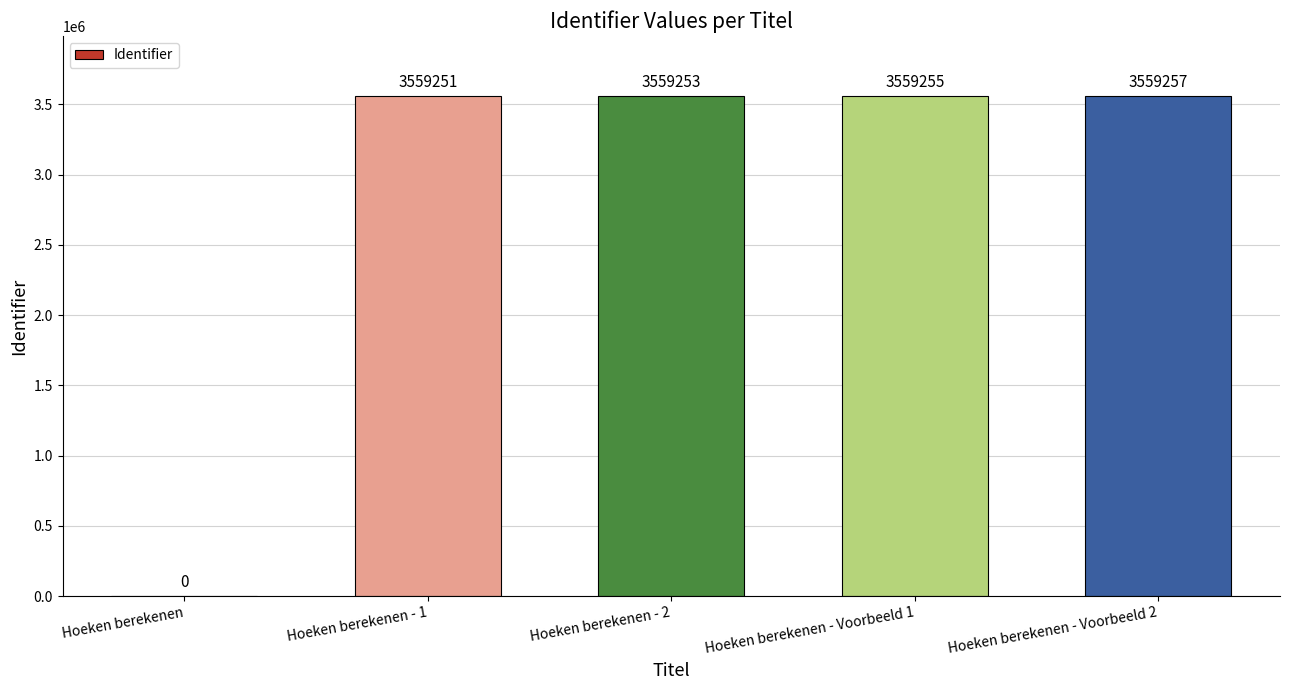

What is the sum of all values?

14237016